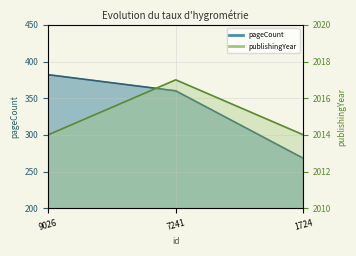

Read the publishingYear value at 1724.

2014